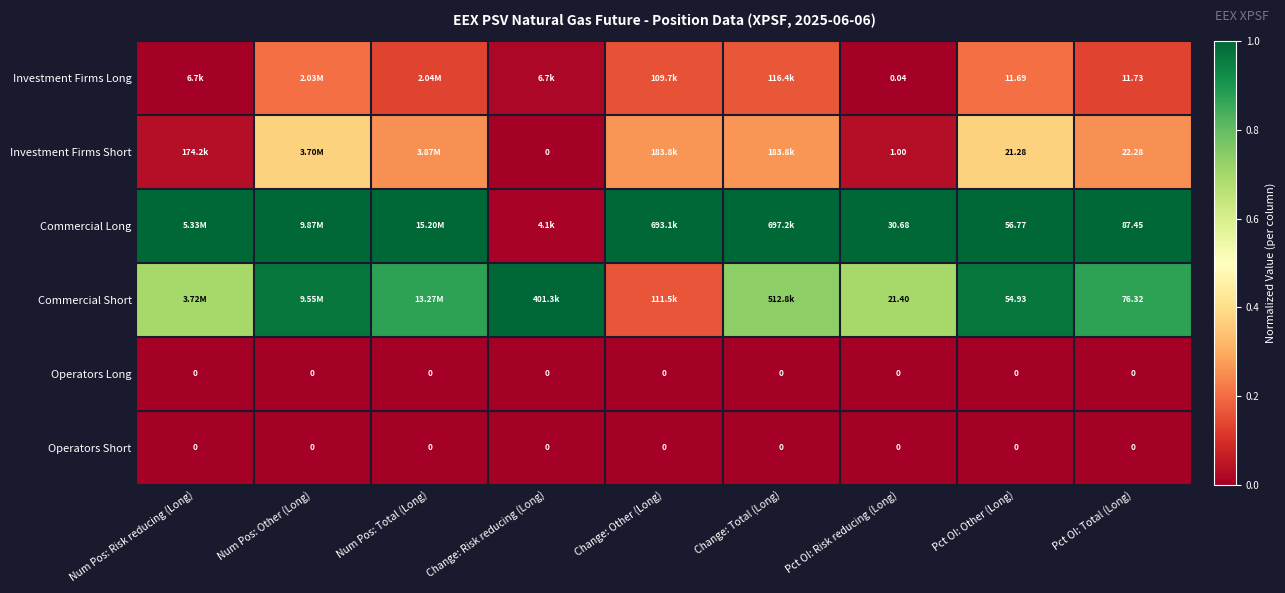

Is the value of Investment Firms Short at Pct OI: Other (Long) greater than the value of Operators Short at Num Pos: Risk reducing (Long)?

Yes